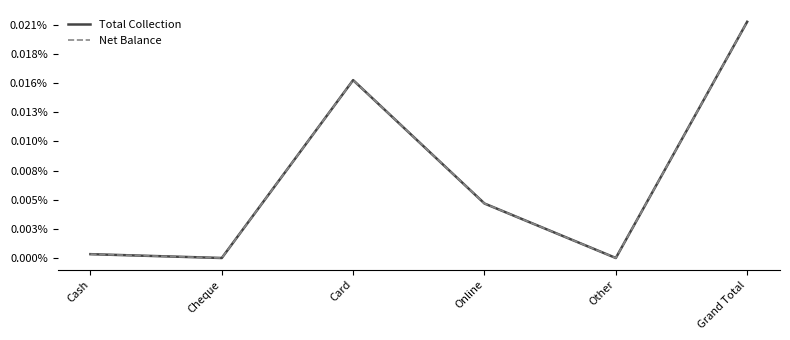

The Total Collection series shows 13490.7 at Grand Total. True or false?

False